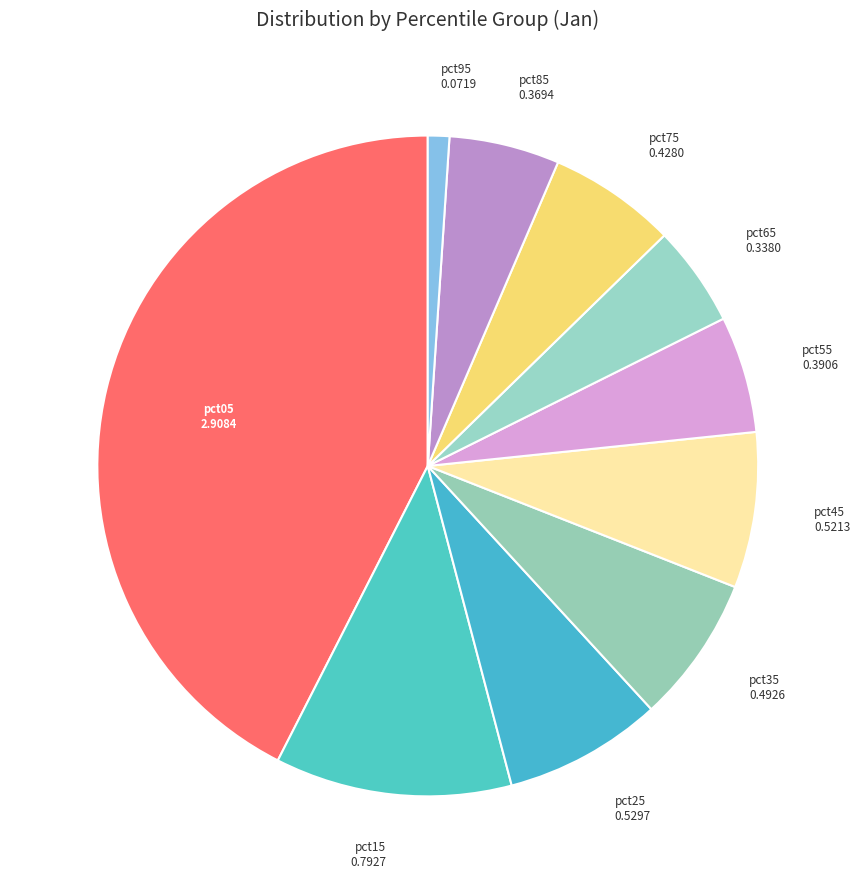

Does pct85 account for over 50% of the chart?

No